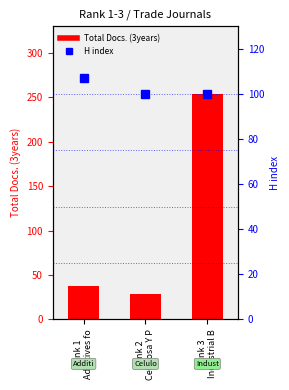

Rank the series at Rank 3
Industrial B from lowest to highest value.

H index (Q4 Quartile), Total Docs. (3years)